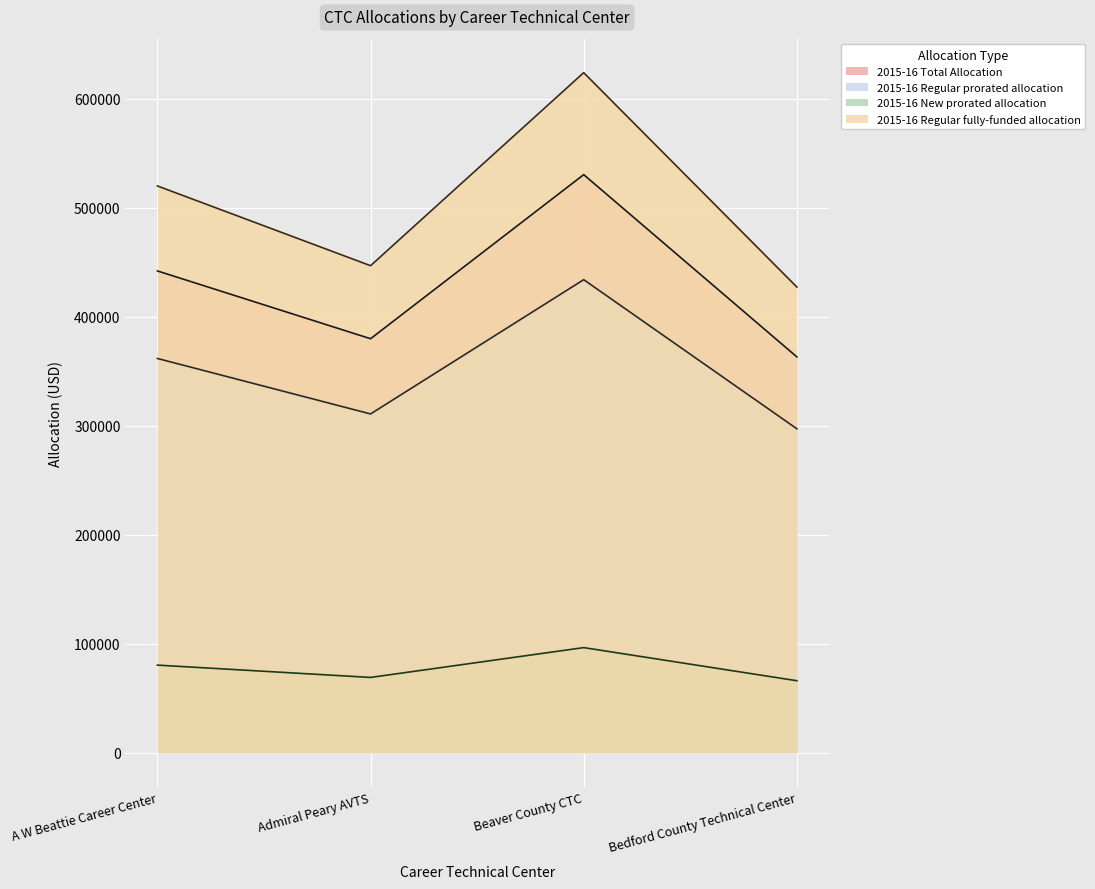

What is the approximate value of 2015-16 Regular fully-funded allocation at Bedford County Technical Center?

427073.0